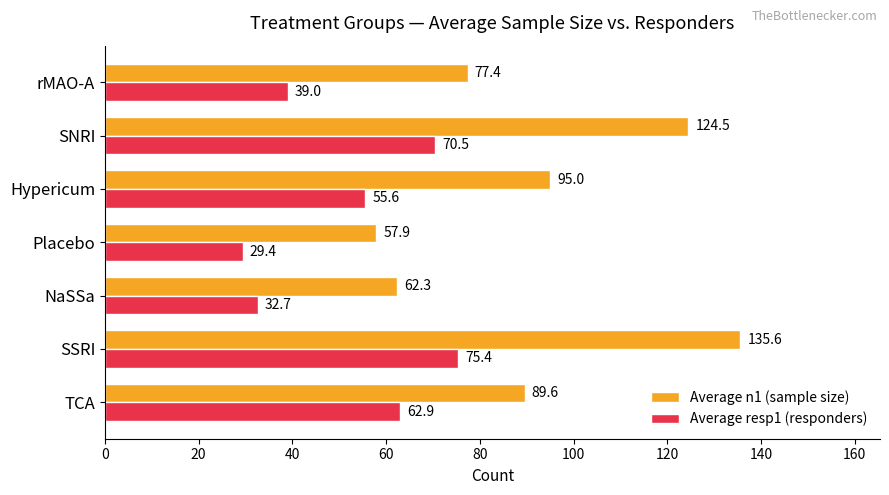

Rank the series by their maximum value, from lowest to highest.

Average resp1 (responders), Average n1 (sample size)